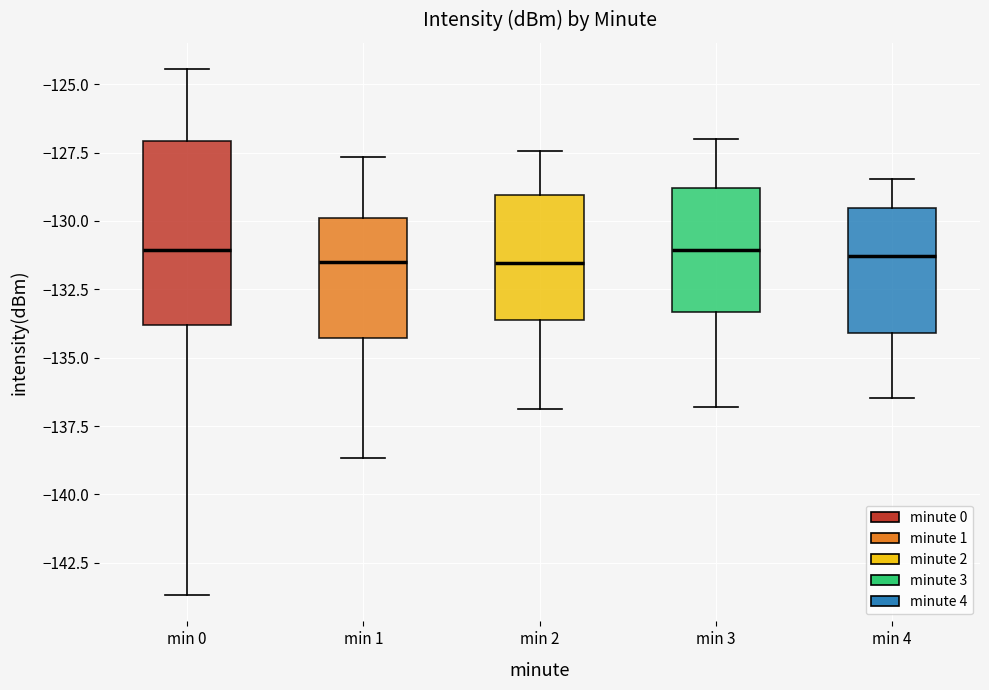

Where does the lower whisker of the box for min 4 end on the y-axis? The values are not printed on the chart, so give them approximately, as read against the axis.

-136.5